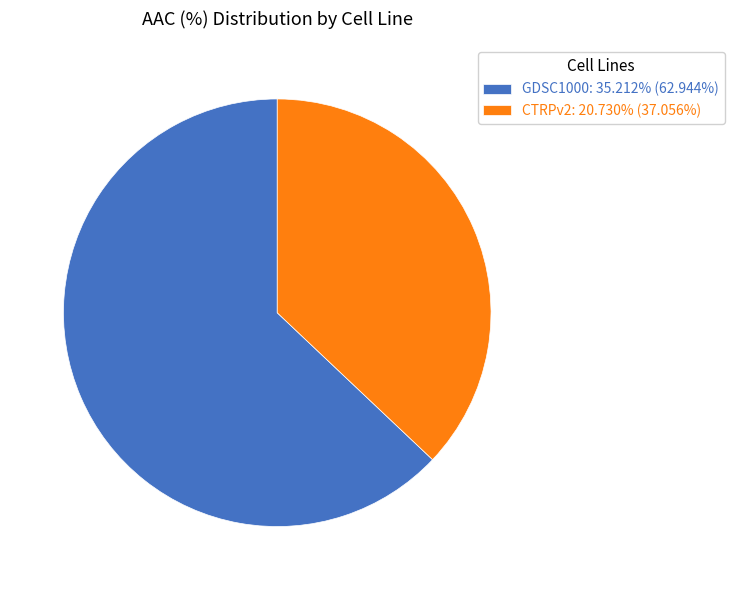

What is the ratio of the value at GDSC1000: 35.212% (62.944%) to the value at CTRPv2: 20.730% (37.056%)?

1.7